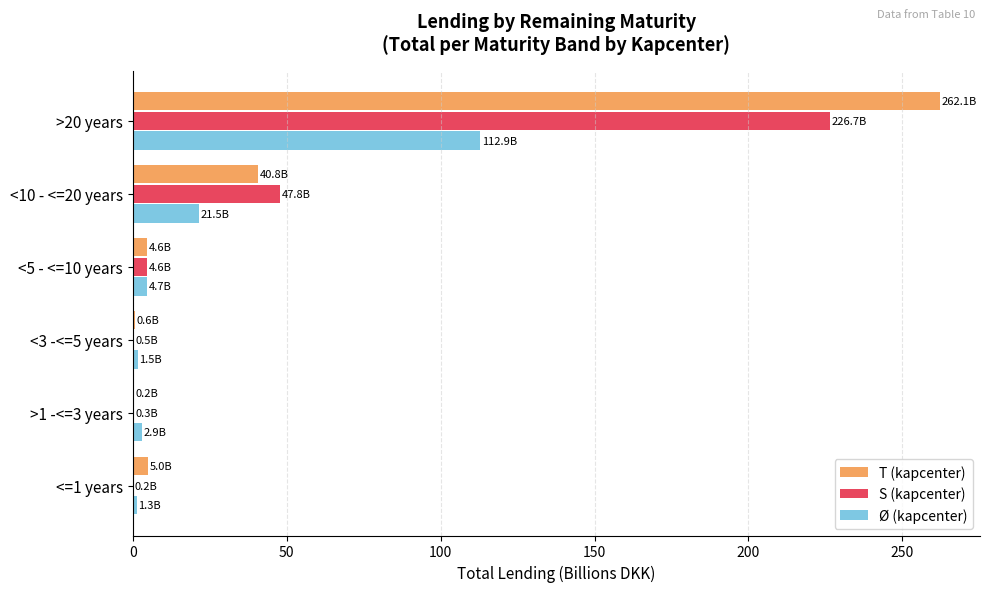

Which category has the highest value in the Ø (kapcenter) series?

>20 years